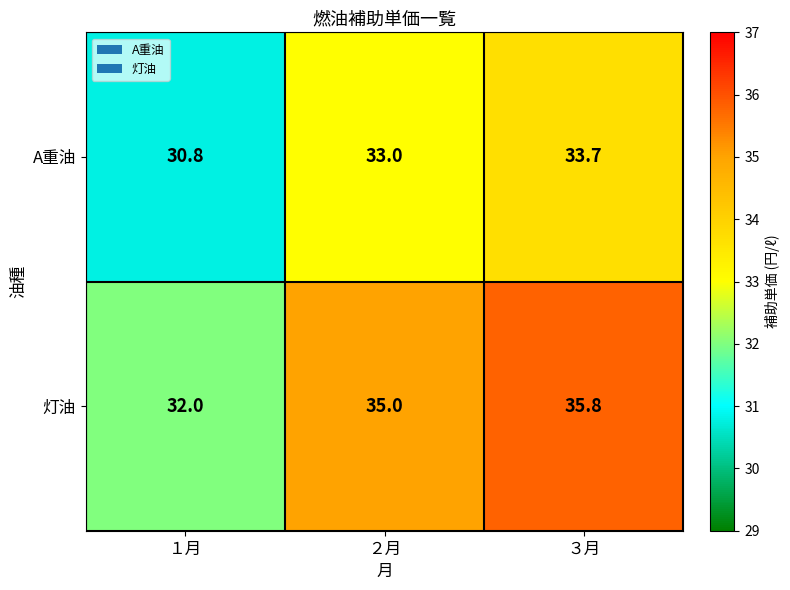

Is it true that 灯油 equals 35.0 at ２月?

True